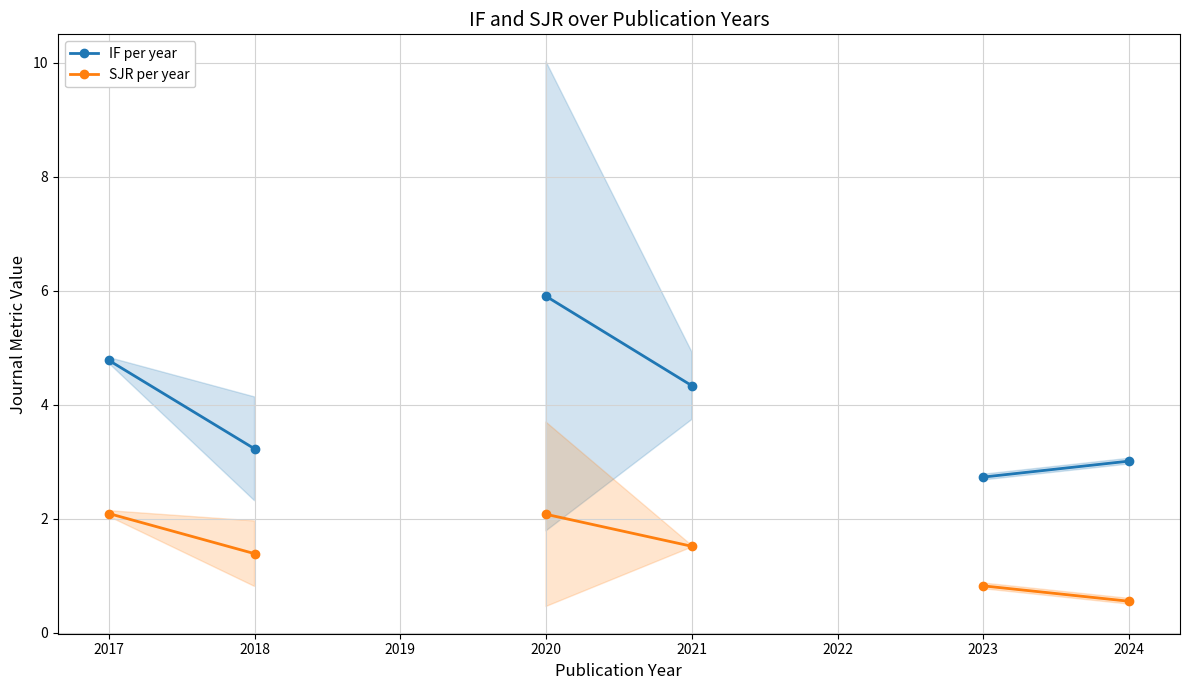

What is the smallest value displayed?

0.6